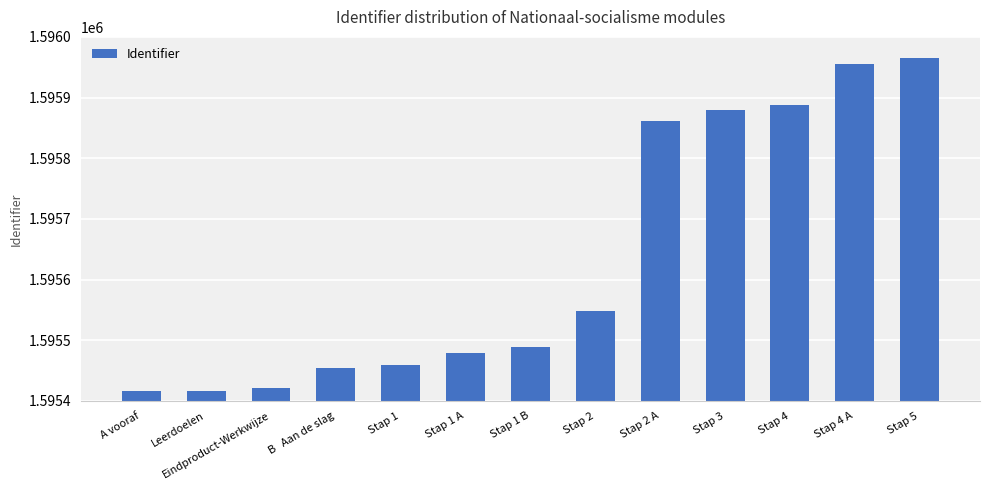

Does the chart contain any negative values?

No